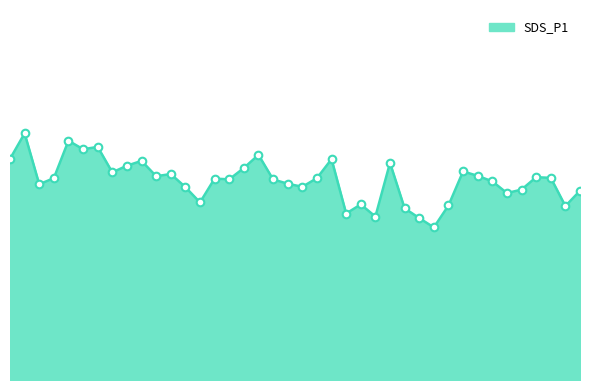

Does the chart have visible grid lines?

No